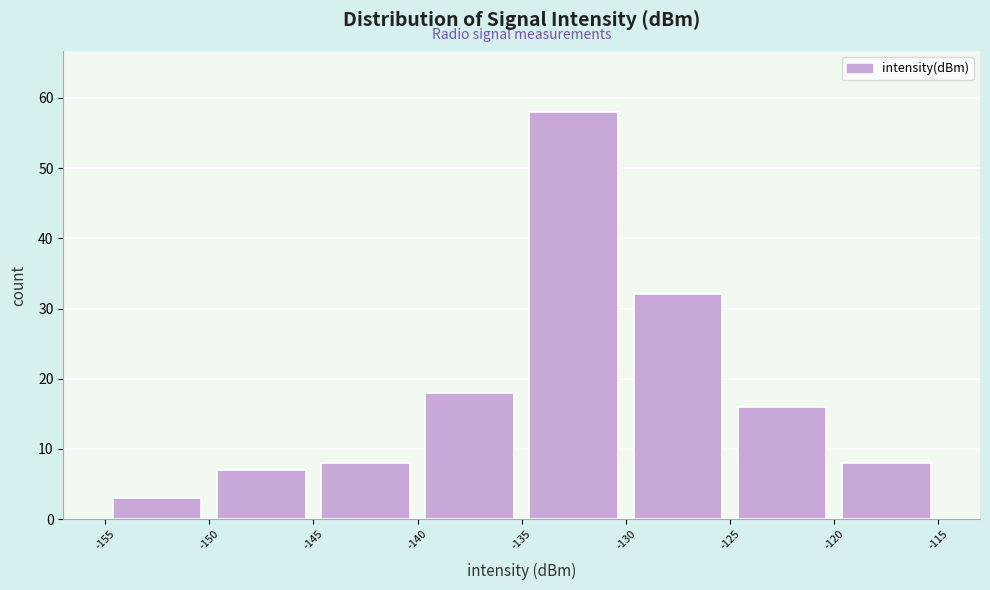

Reading left to right, list every bar in this chart as the range it spans on the x-axis followed by its height. The values are not printed on the chart, so give them approximately, as read against the axis.

-155 to -150: 3
-150 to -145: 7
-145 to -140: 8
-140 to -135: 18
-135 to -130: 58
-130 to -125: 32
-125 to -120: 16
-120 to -115: 8